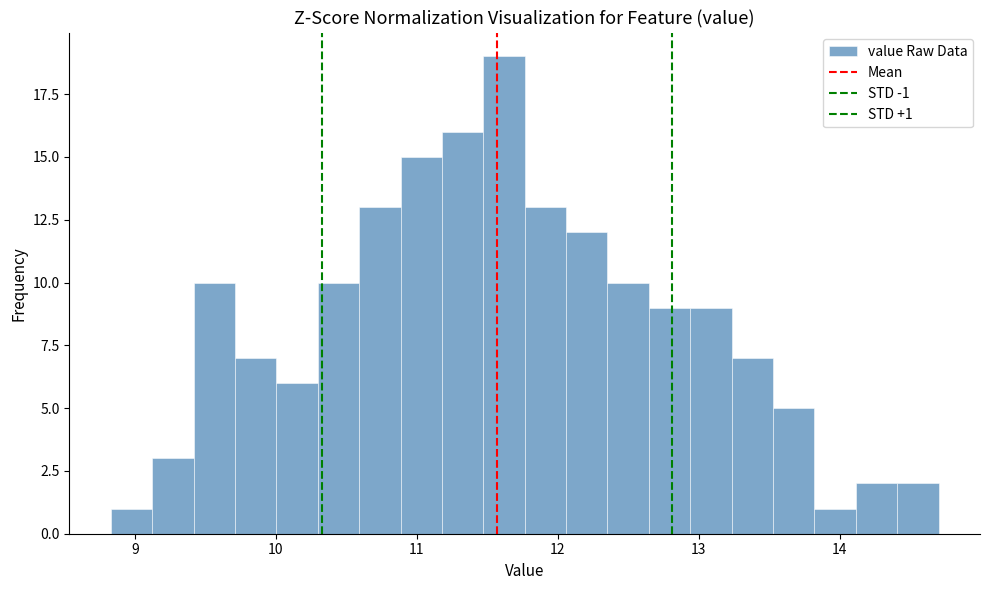

Around what value on the x-axis is the tallest bar? Give the approximate position of its centre, as read against the axis.

11.6